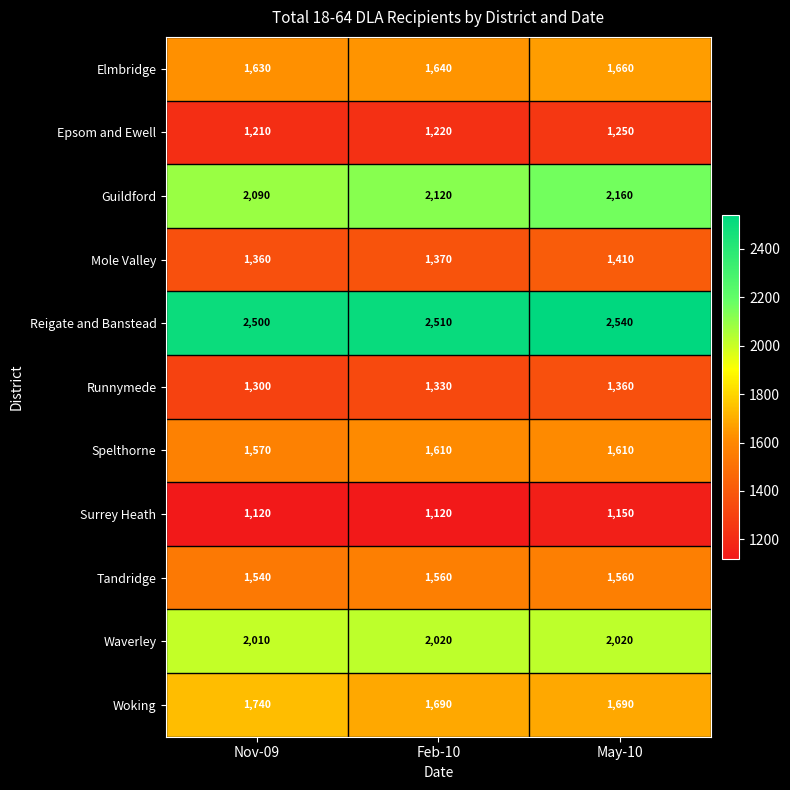

What is the spread (max minus min) of values at May-10?

1390